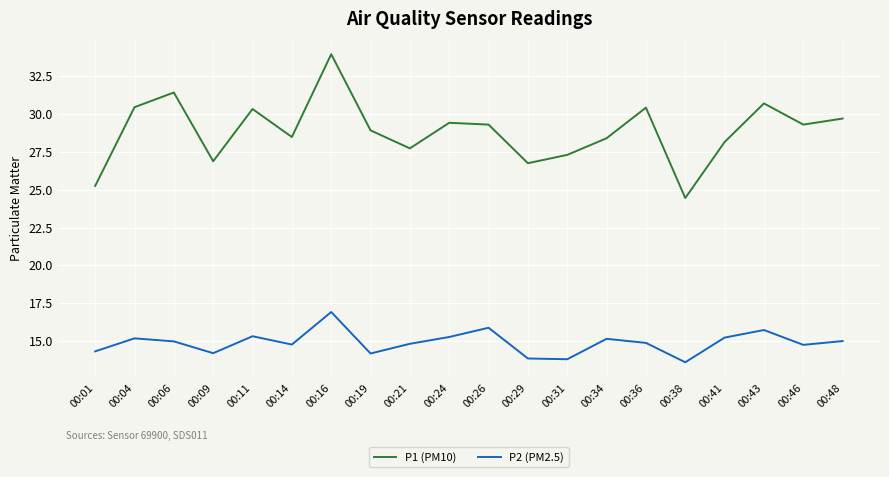

List the series in order of their peak value, highest first.

P1 (PM10), P2 (PM2.5)